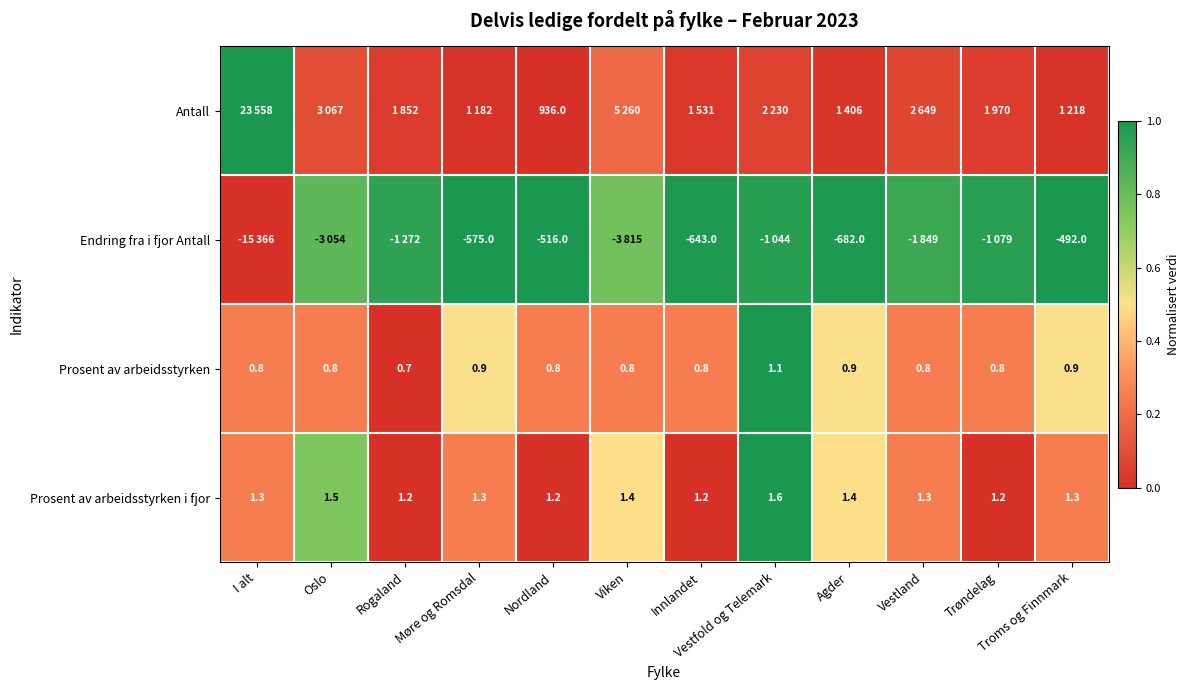

Is the value of Prosent av arbeidsstyrken at Oslo greater than the value of Endring fra i fjor Antall at Agder?

Yes